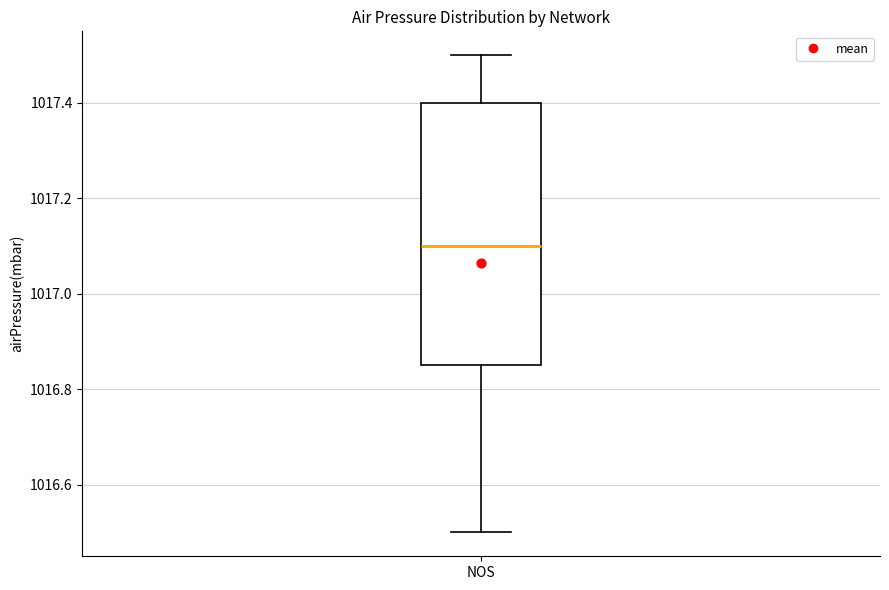

Transcribe this box plot: give where the median line is, the range the box spans, and where the two whiskers end, as read against the y-axis. The values are not printed on the chart, so give them approximately, as read against the axis.

median 1017.10, box 1016.86 to 1017.40, whiskers 1016.50 to 1017.50